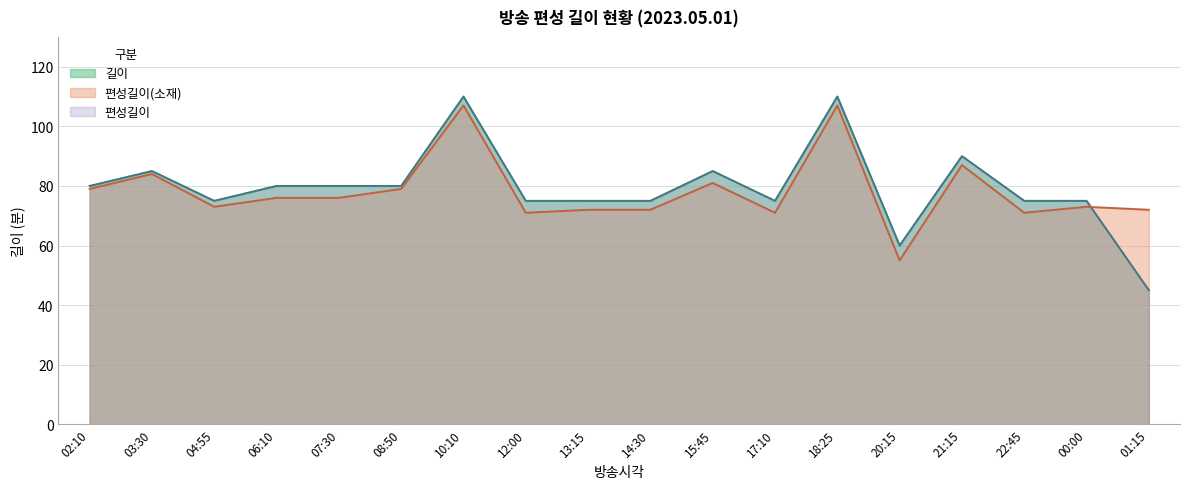

At how many categories does at least one series exceed 48?

18